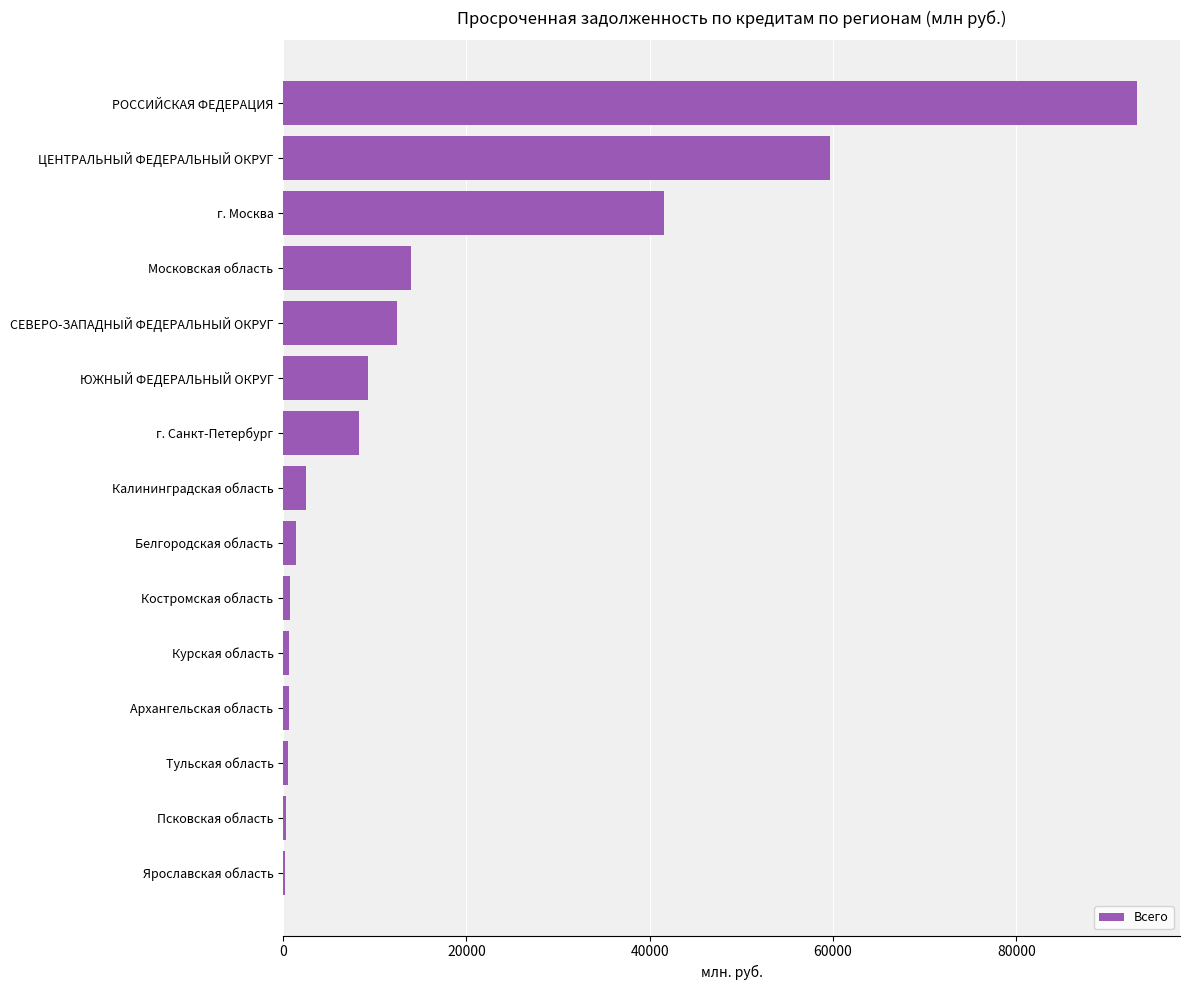

What is the sum of the values at Калининградская область and г. Москва?

44056